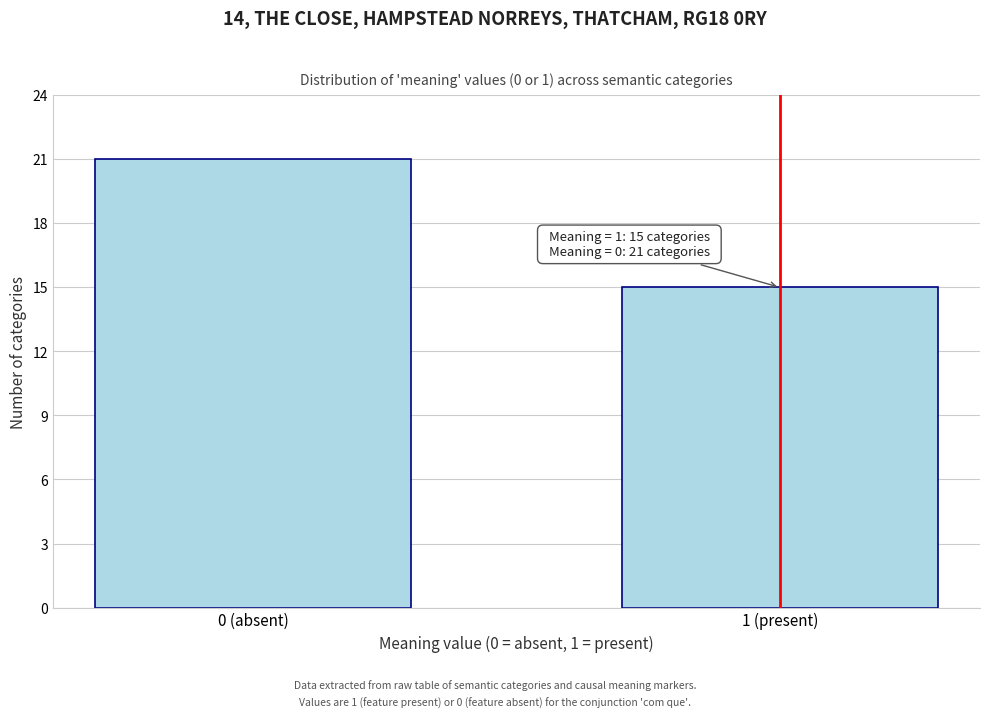

Reading left to right, transcribe all the data shown in this chart.

0 (absent)=21	1 (present)=15